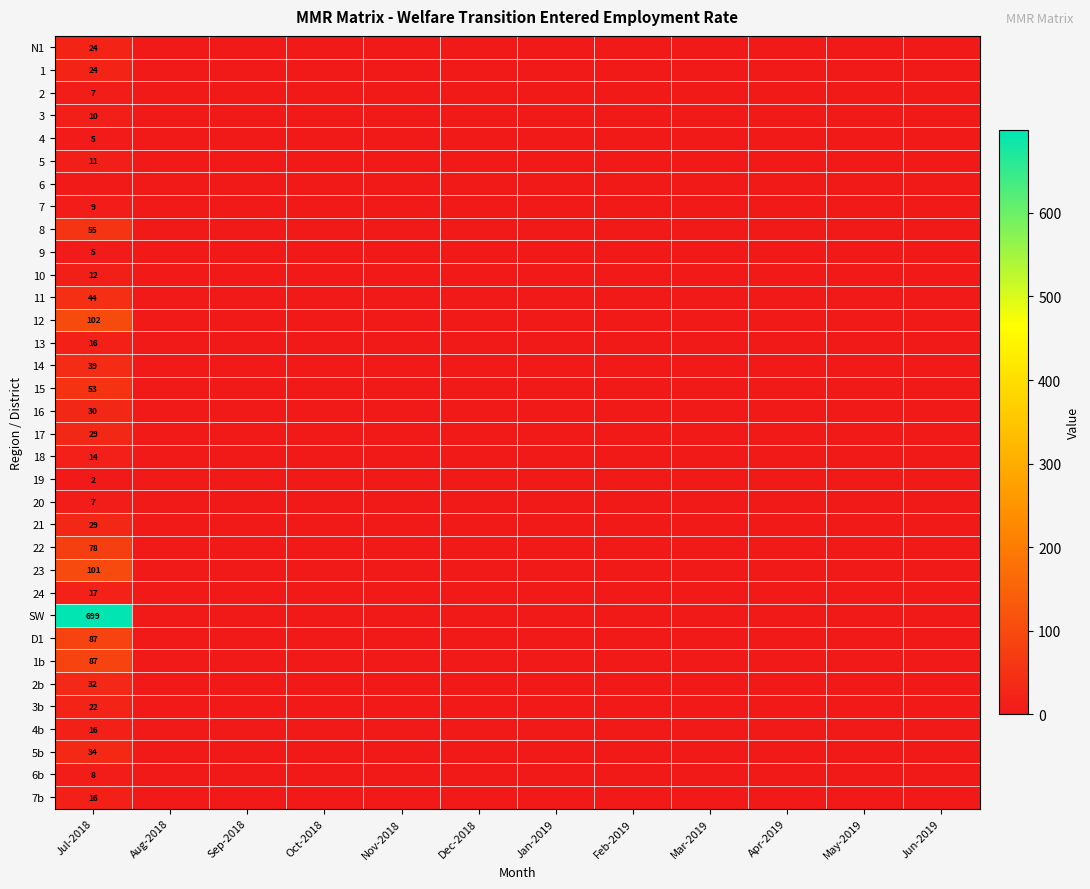

True or false: 5 has a value of 11 at Jul-2018.

True